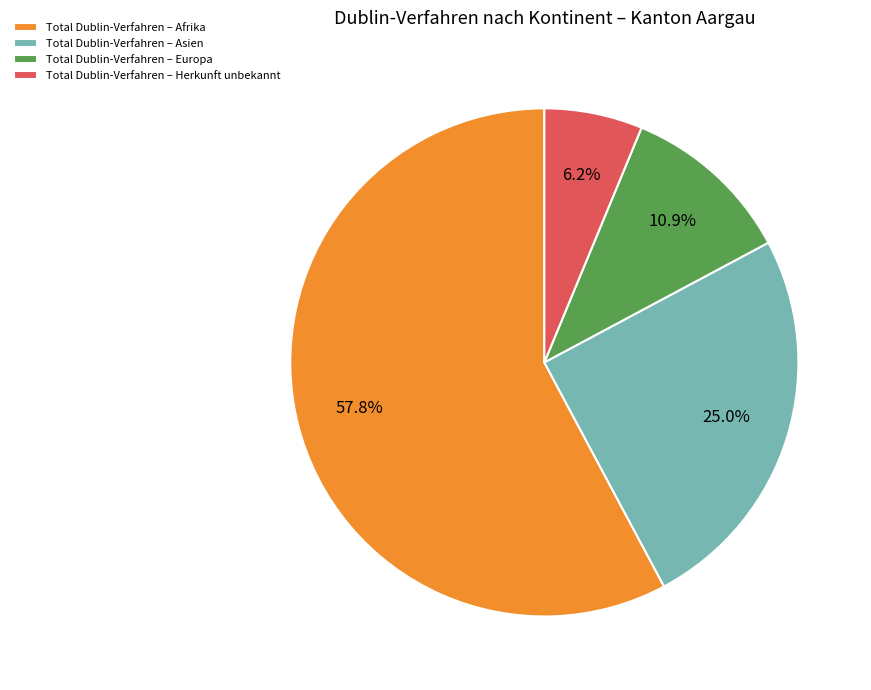

What is the largest slice in the pie chart?

Total Dublin-Verfahren – Afrika